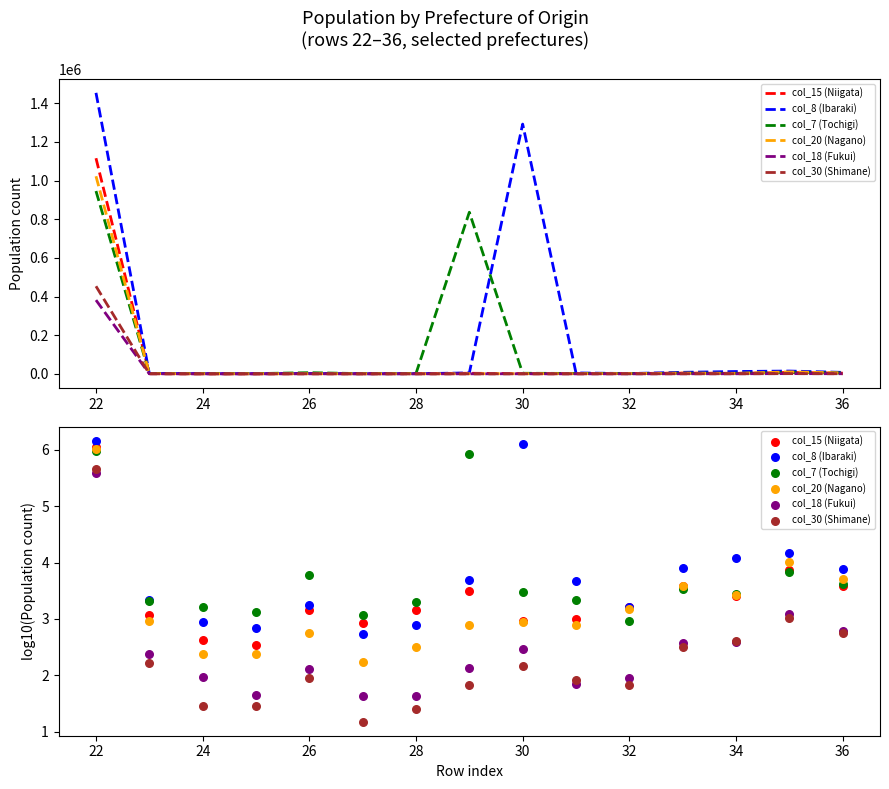

What are all the series names shown in the legend?

col_15 (Niigata), col_8 (Ibaraki), col_7 (Tochigi), col_20 (Nagano), col_18 (Fukui), col_30 (Shimane)